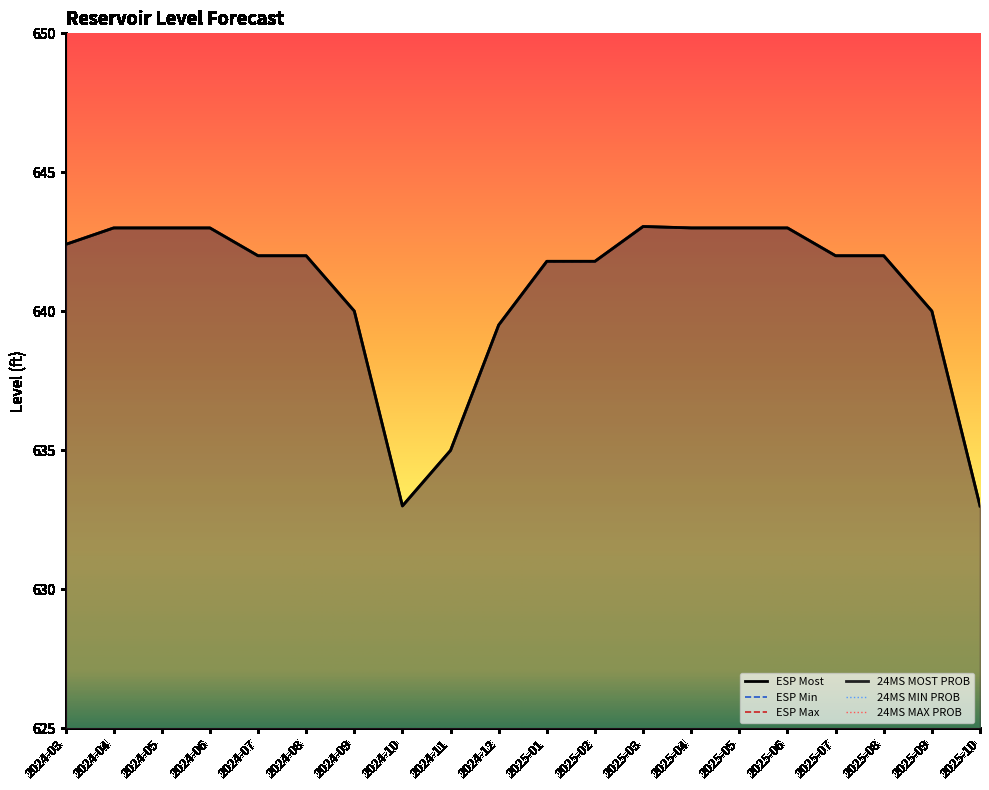

True or false: 24MS MOST PROB has a value of 925.1 at 2025-05.

False